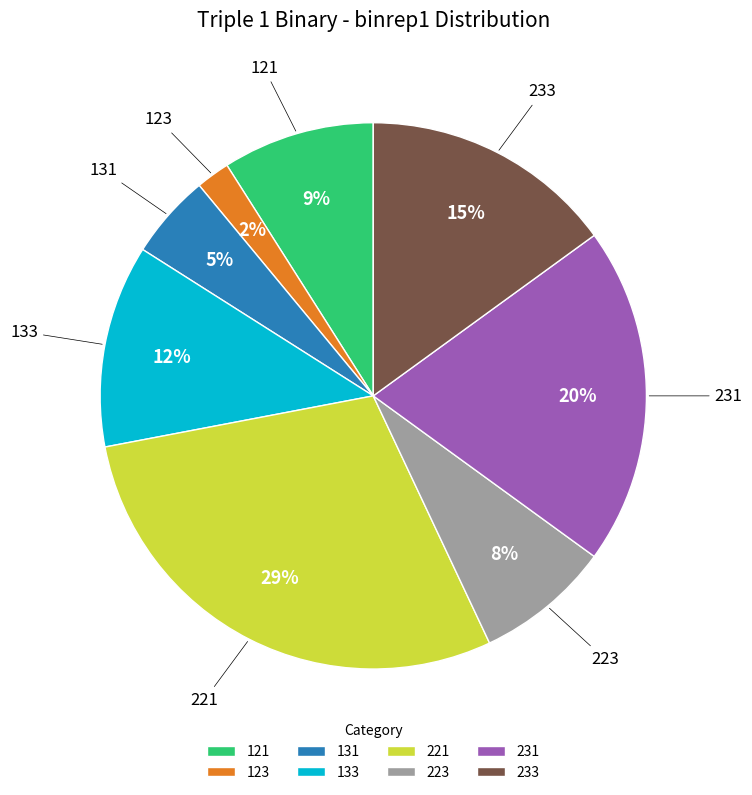

What is the ratio of the value at 231 to the value at 123?

10.0